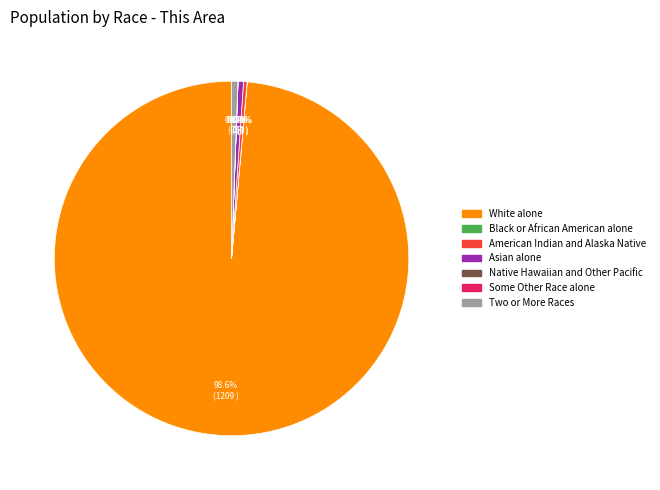

Does White alone represent more than half of the total?

Yes